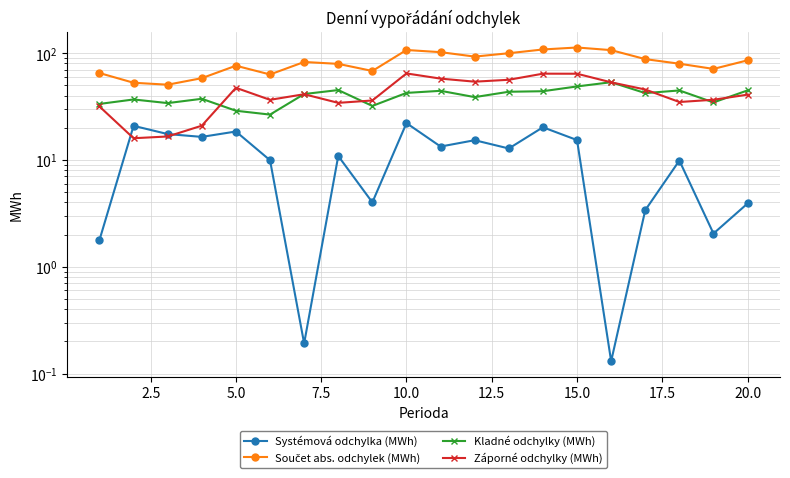

What is the greatest value displayed?

112.8